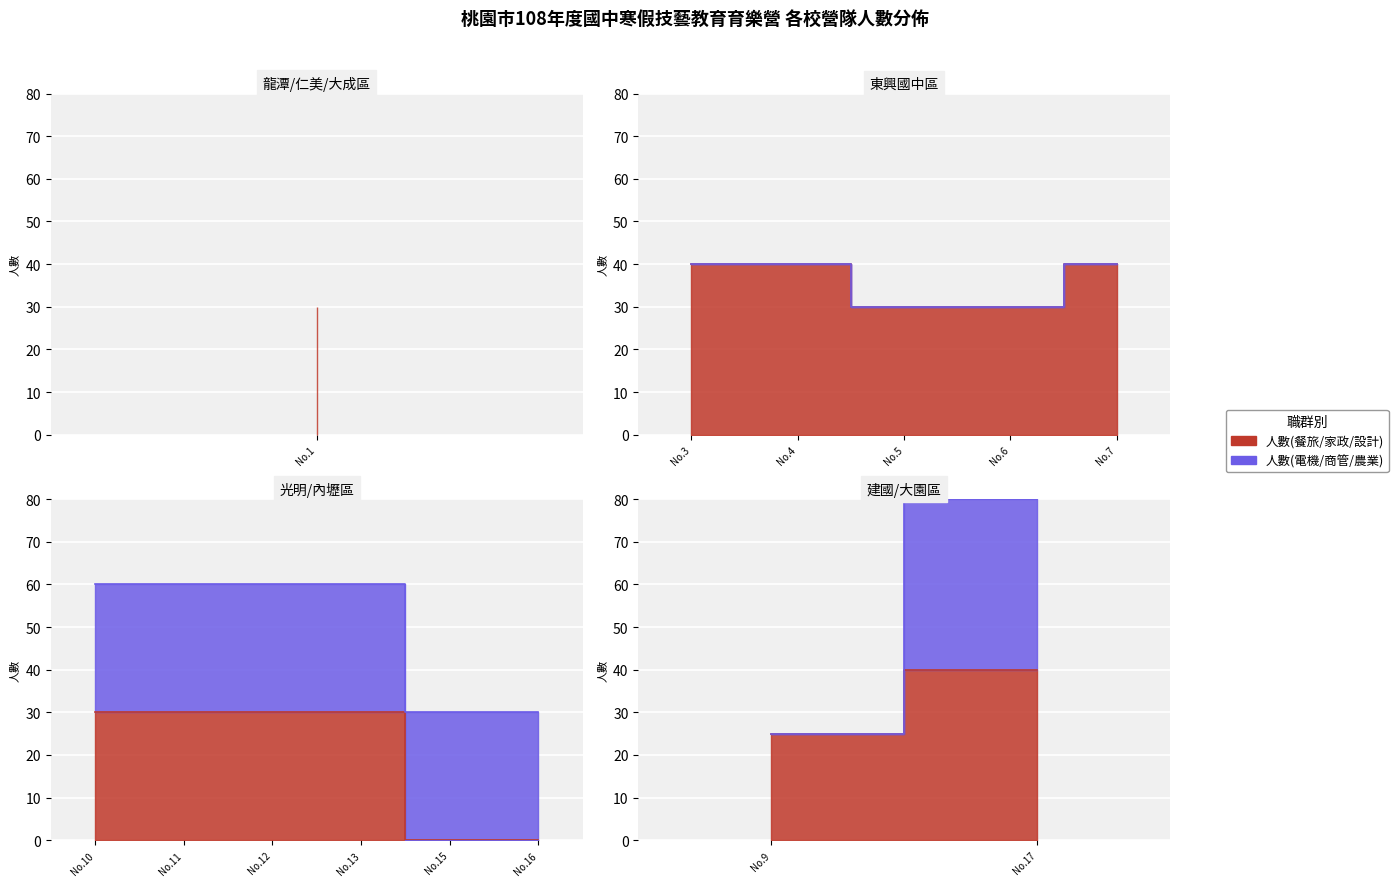

What is the difference between the maximum and second lowest values in the 人數(餐旅/家政/設計) series?

40